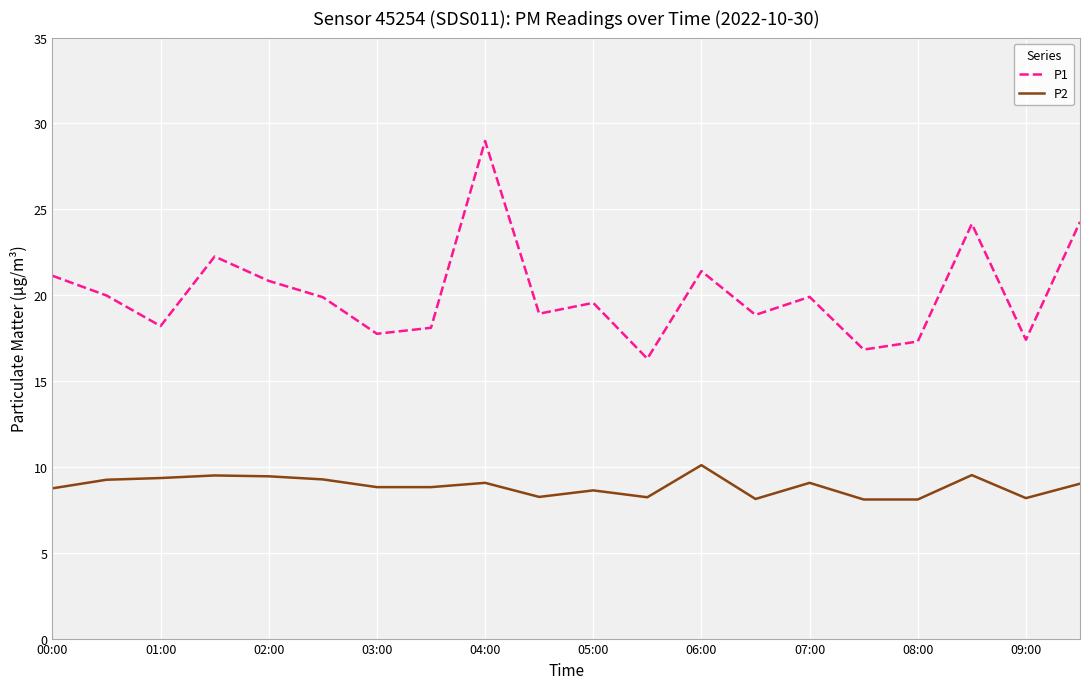

How many values in the P2 series are below 9?

10